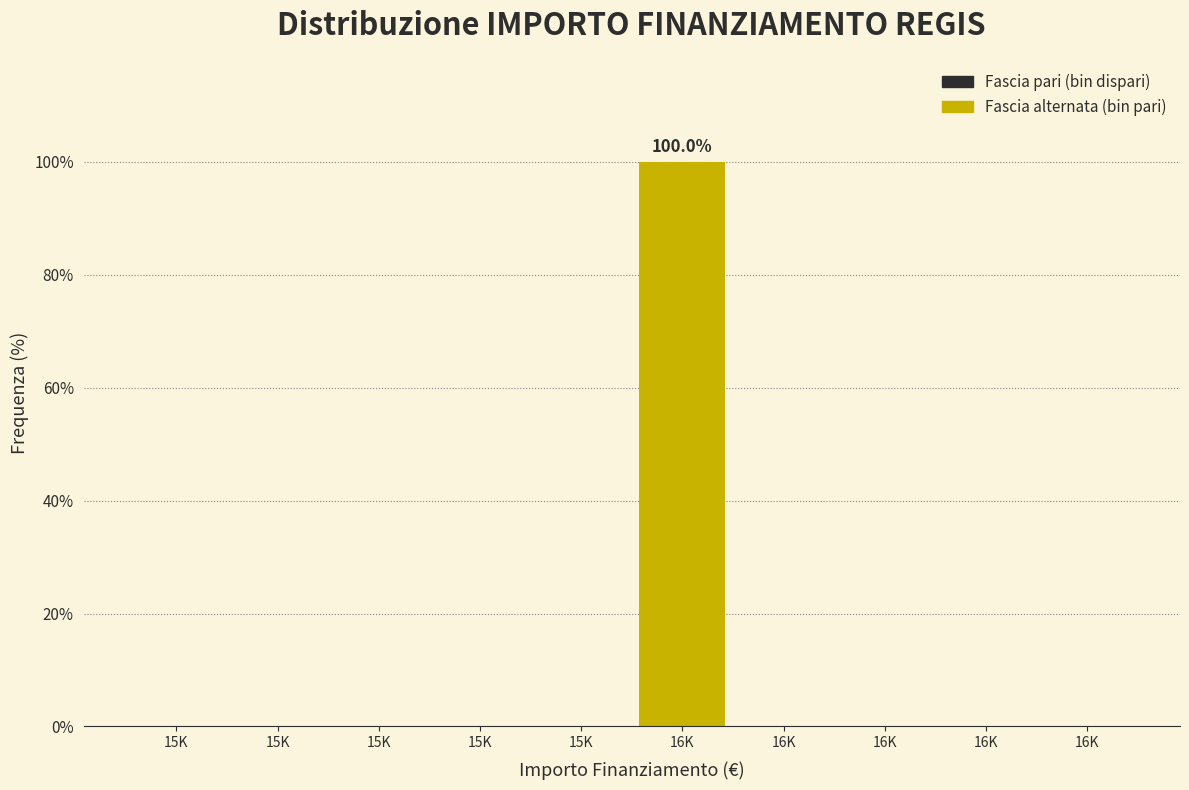

Count the number of data series in this chart.

1